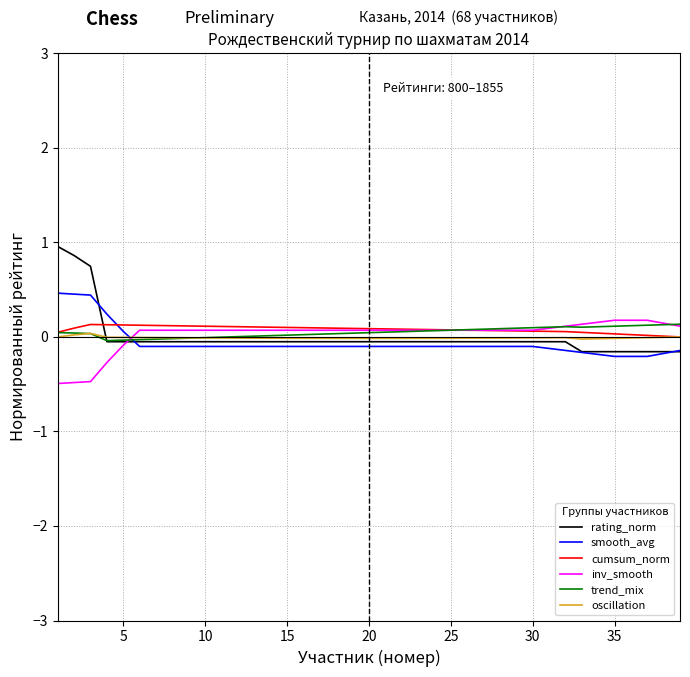

Which series has the widest spread of values?

rating_norm